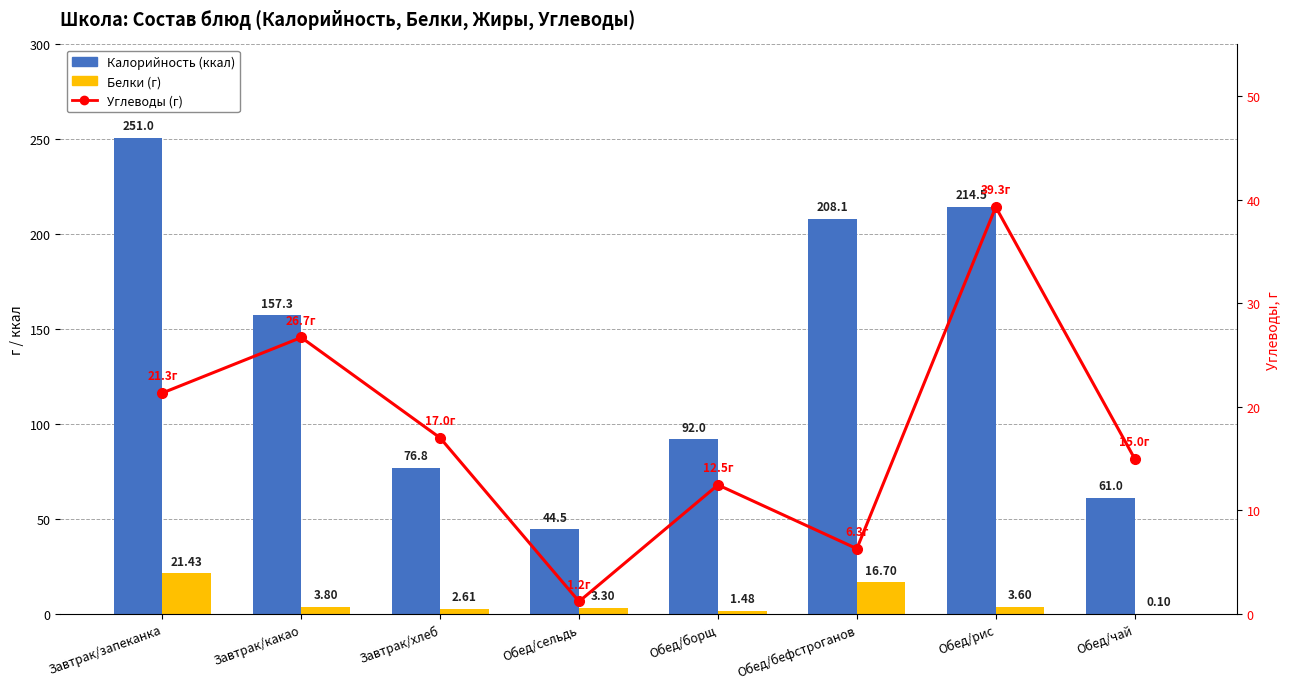

How many data points in Белки (г) are above 3?

5